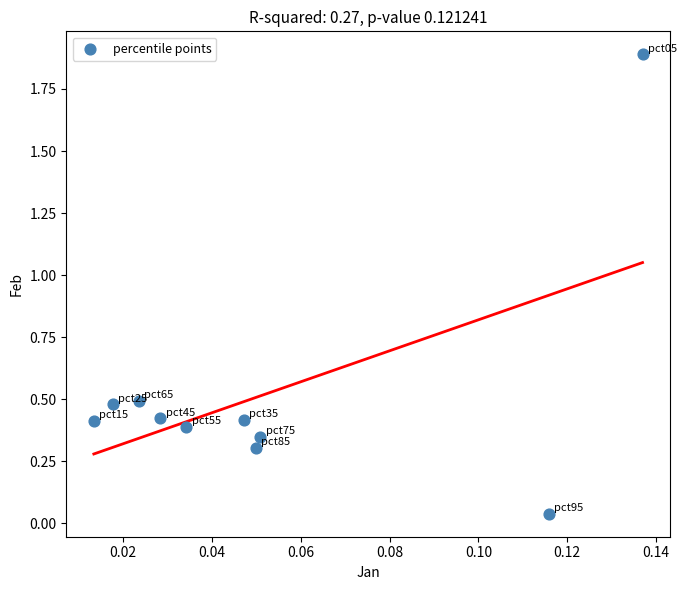

What is the range of Y values (max minus min)?

1.9